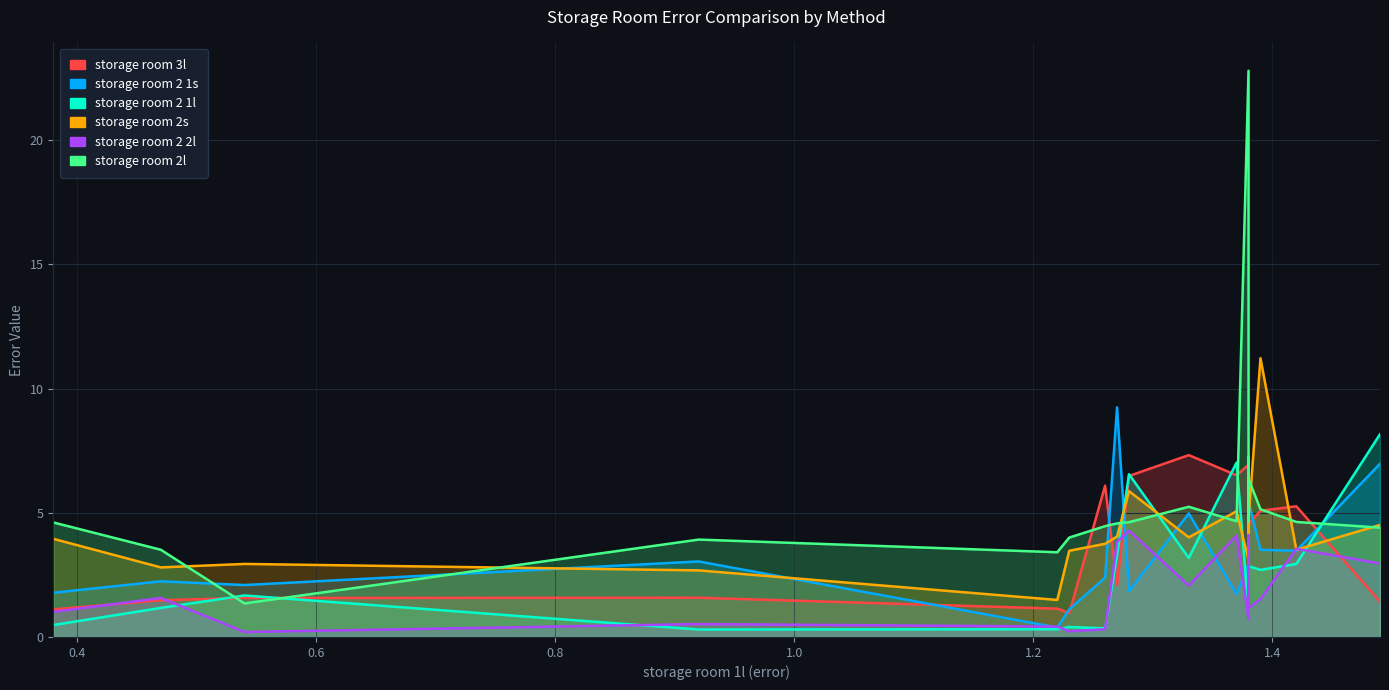

What is the average value of the storage room 3l series?

3.6